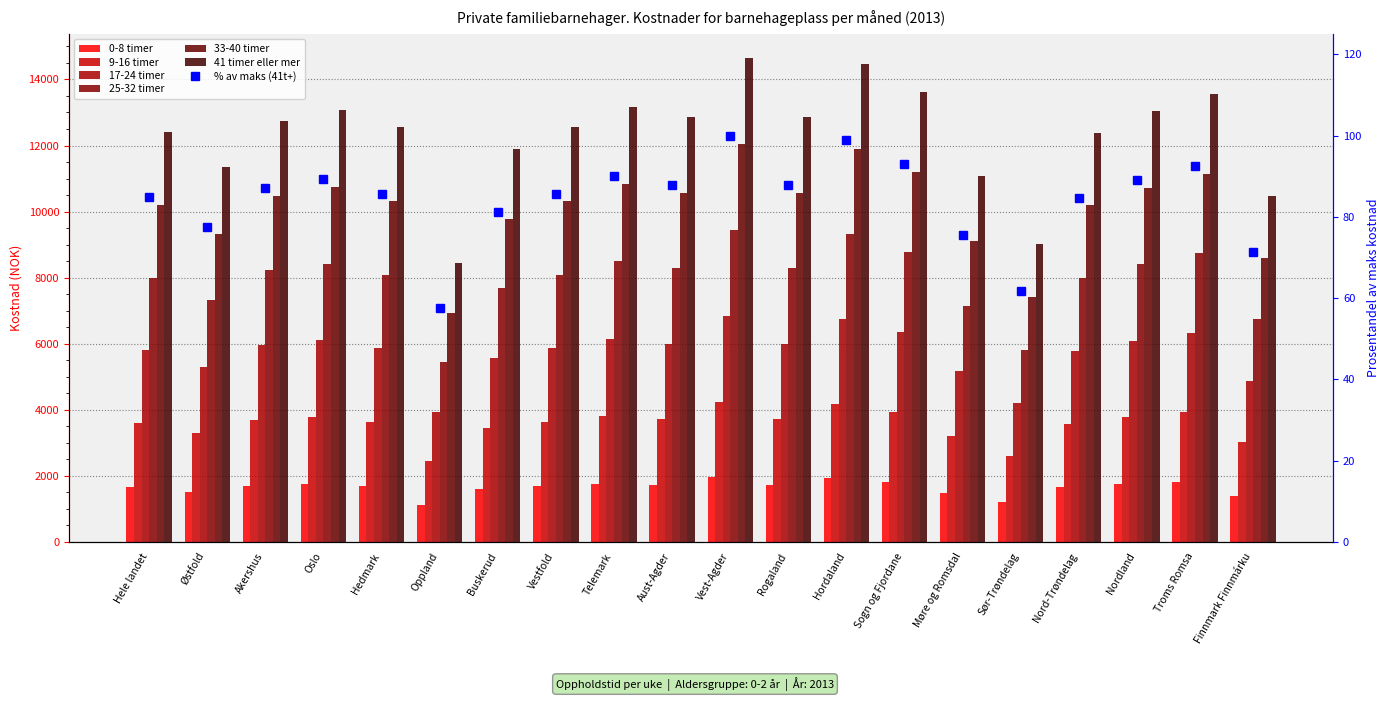

At which label is 41 timer eller mer closest to 78?

Østfold